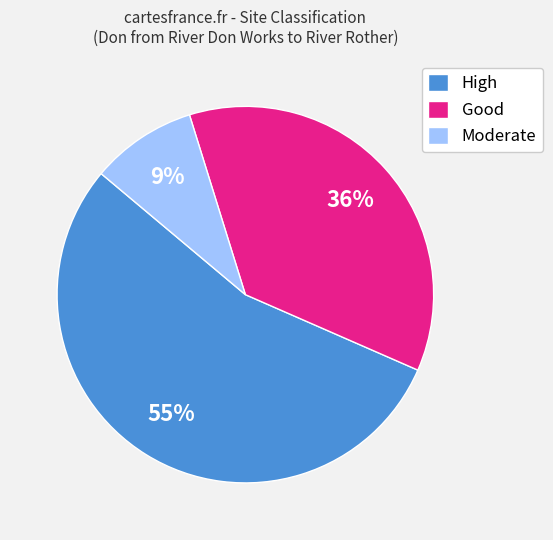

Rank the categories by value from lowest to highest.

Moderate, Good, High